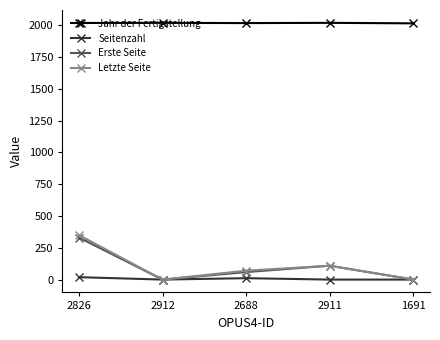

What are all the series names shown in the legend?

Jahr der Fertigstellung, Seitenzahl, Erste Seite, Letzte Seite